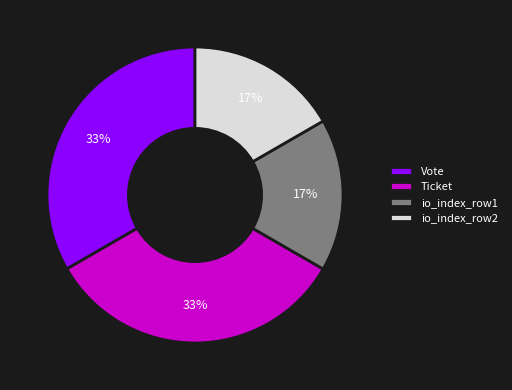

How many segments does this pie chart have?

4